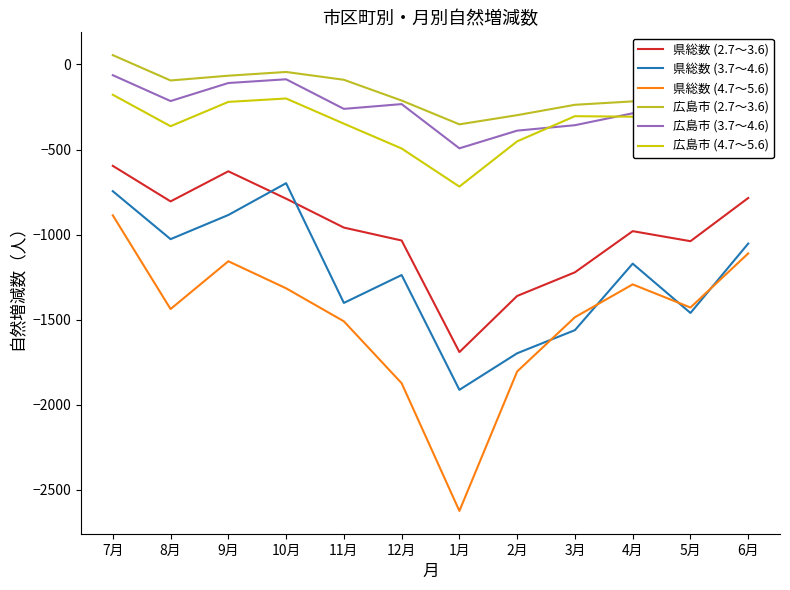

At which category does 県総数 (3.7～4.6) reach its first local peak?

10月